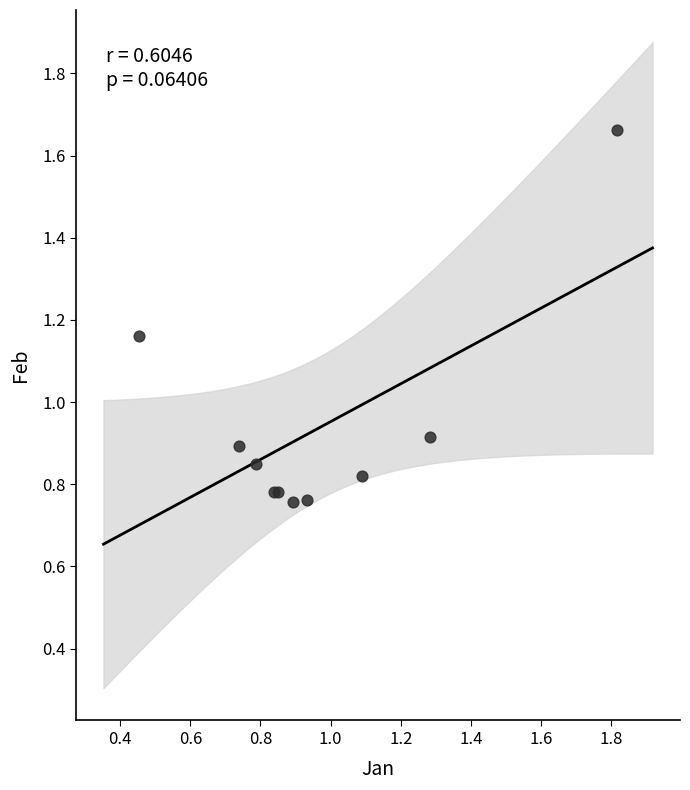

What Y value in the scatter plot is closest to 1?

0.9